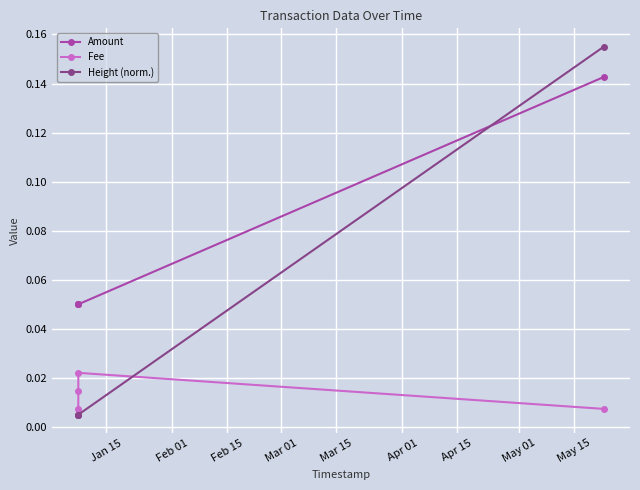

List the series in order of their peak value, lowest first.

Fee, Amount, Height (norm.)